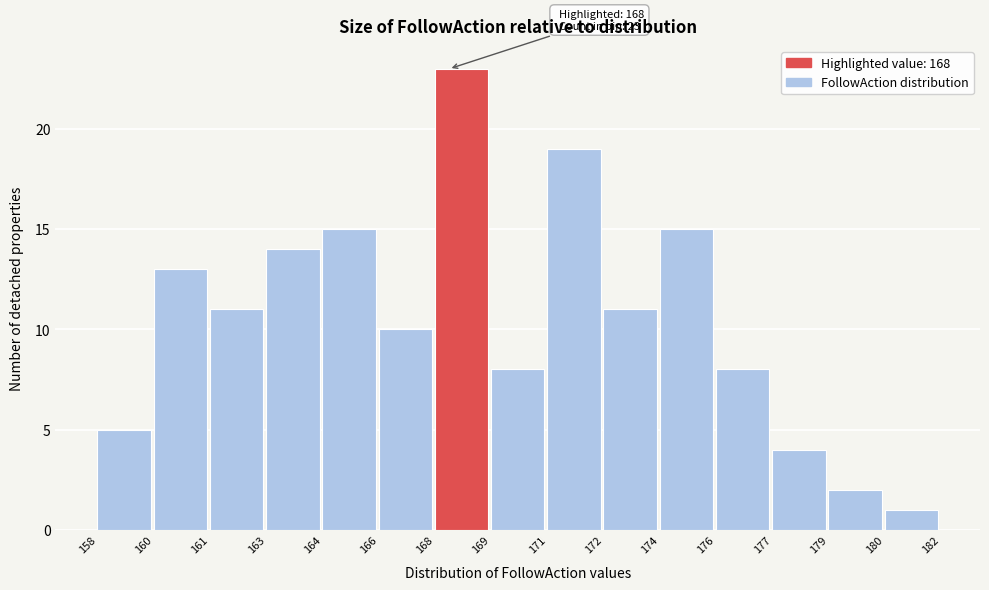

Reading left to right, what are all the values shown in this chart?

5	13	11	14	15	10	23	8	19	11	15	8	4	2	1